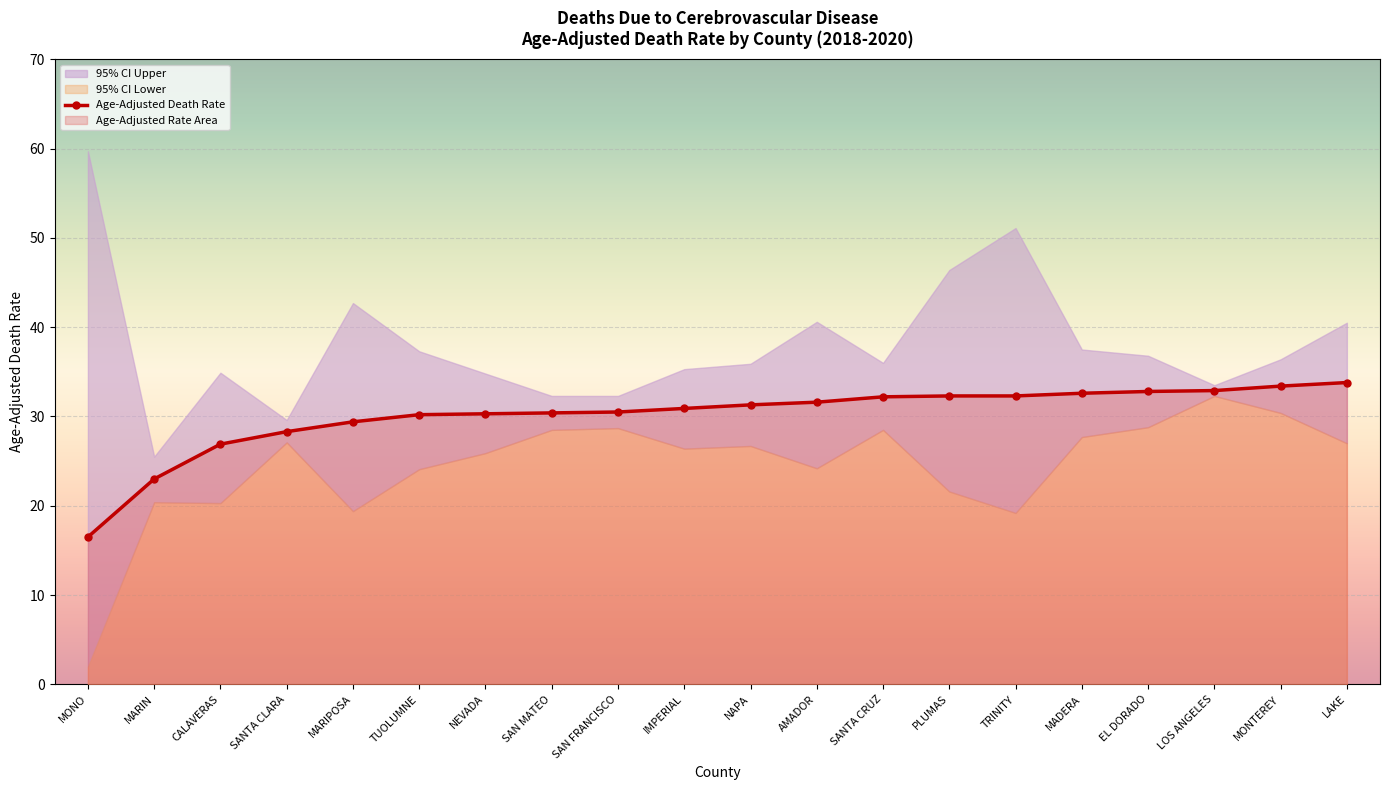

What is the sum of the values at PLUMAS and SANTA CLARA?

60.6